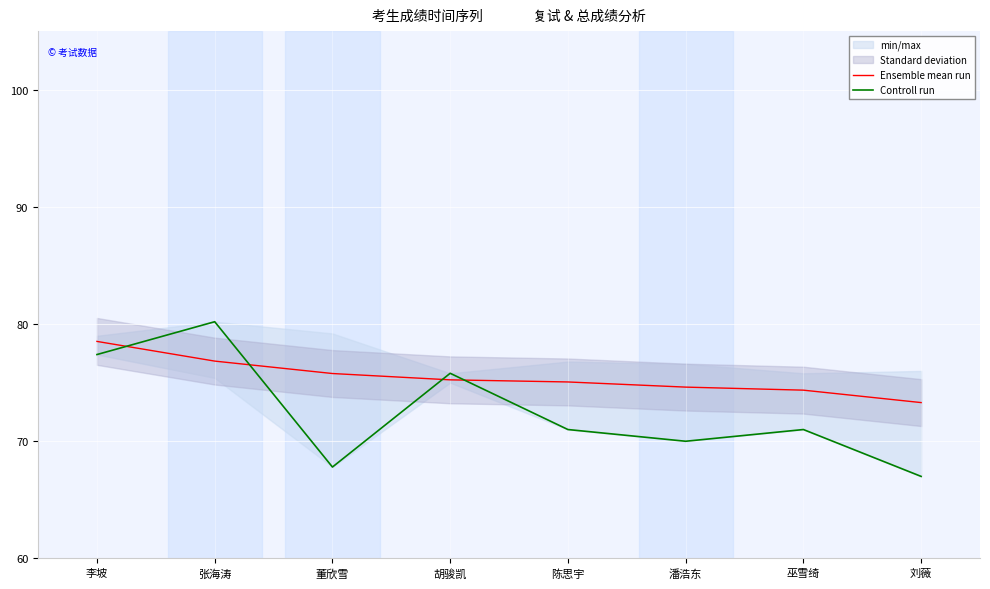

What is the average value of the Controll run series?

72.5